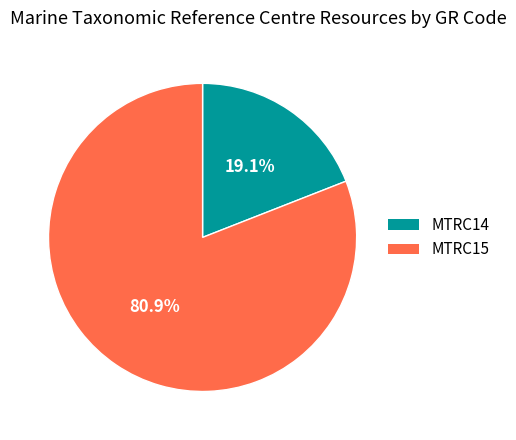

What percentage is the MTRC14 slice, to the nearest percent?

19%